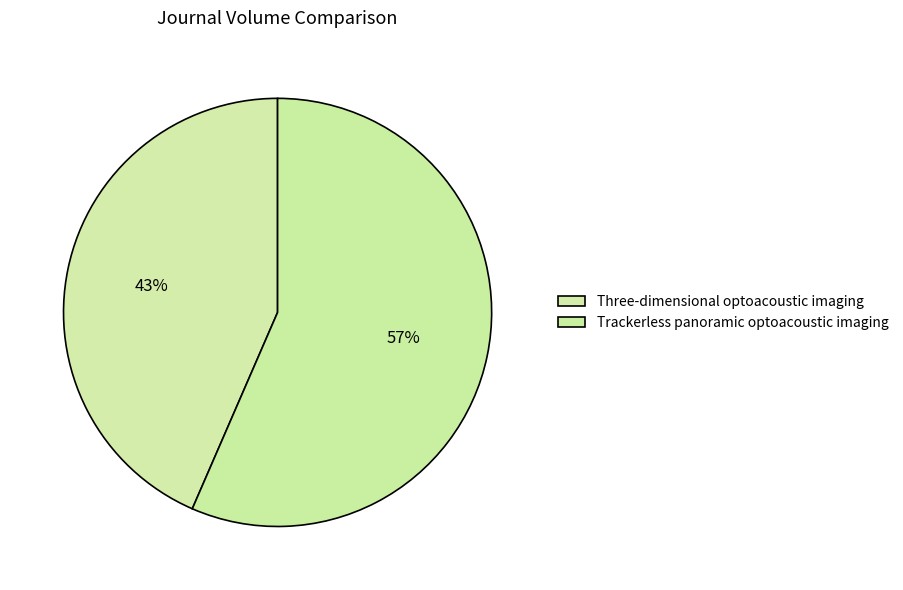

Is there a majority slice in this chart?

Yes